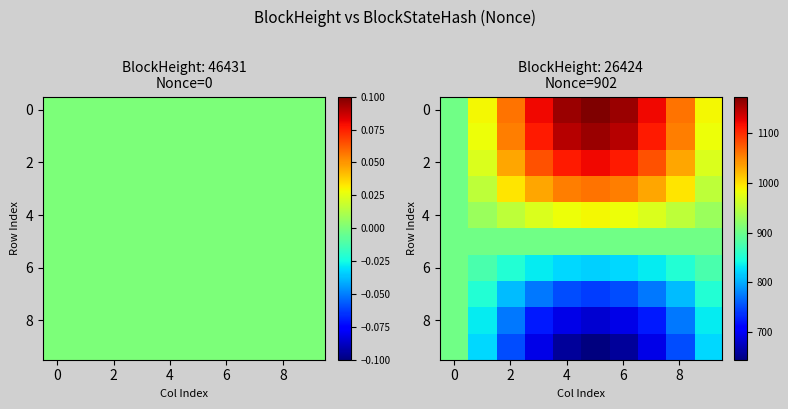

The value of 8 at 4 is 933.4. True or false?

False